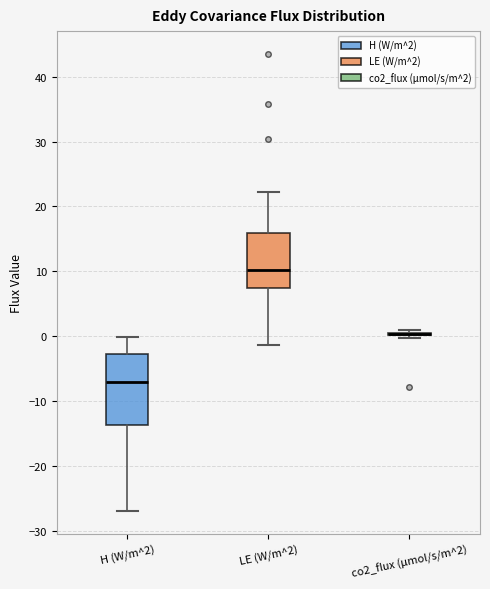

Where does the lower whisker of the box for H (W/m^2) end on the y-axis? The values are not printed on the chart, so give them approximately, as read against the axis.

-27